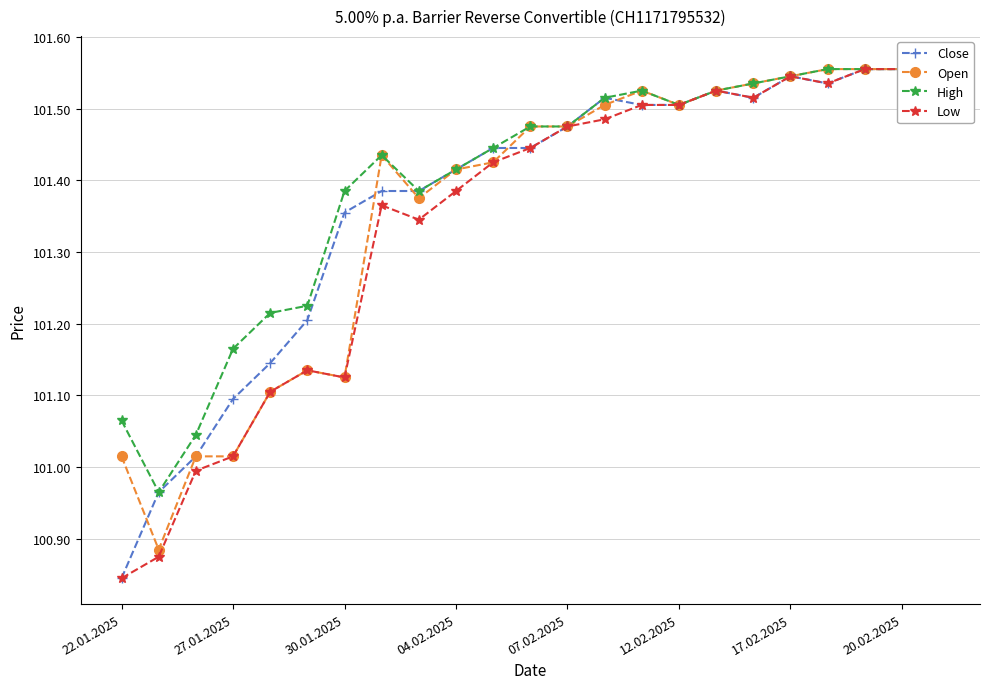

What is the smallest value displayed?

100.8